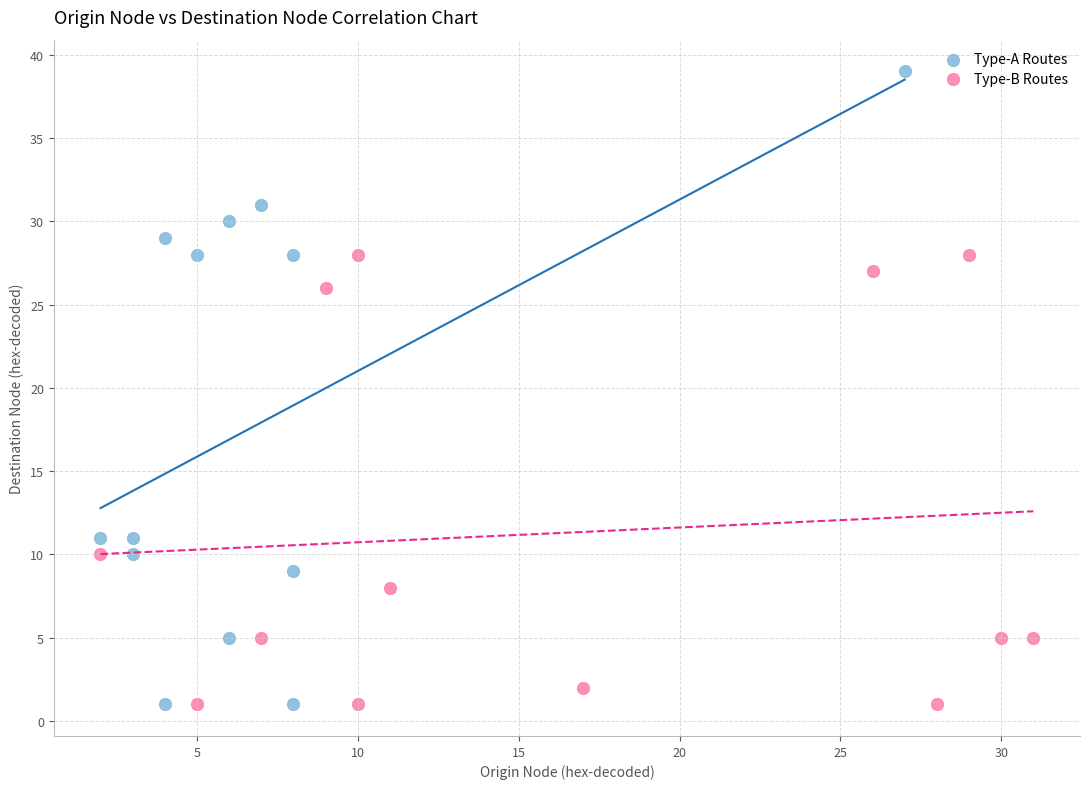

What are all the series names shown in the legend?

Type-A Routes, Type-B Routes